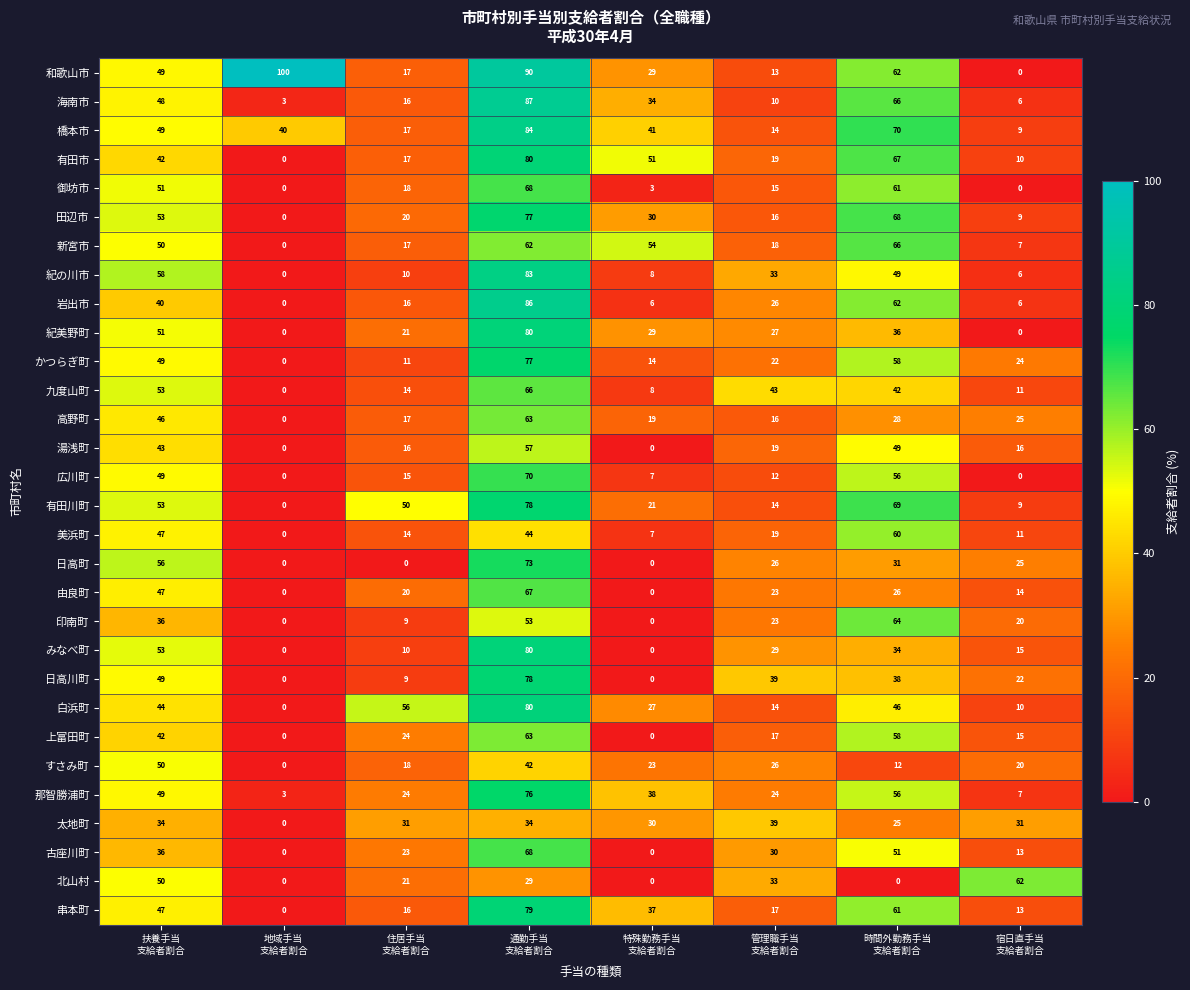

Count the 古座川町 values in the range 13 to 51.

5